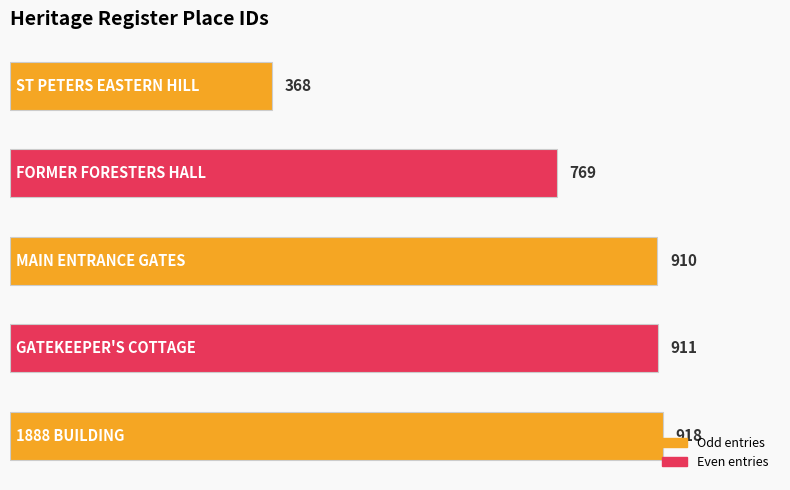

What is the greatest value displayed?

918